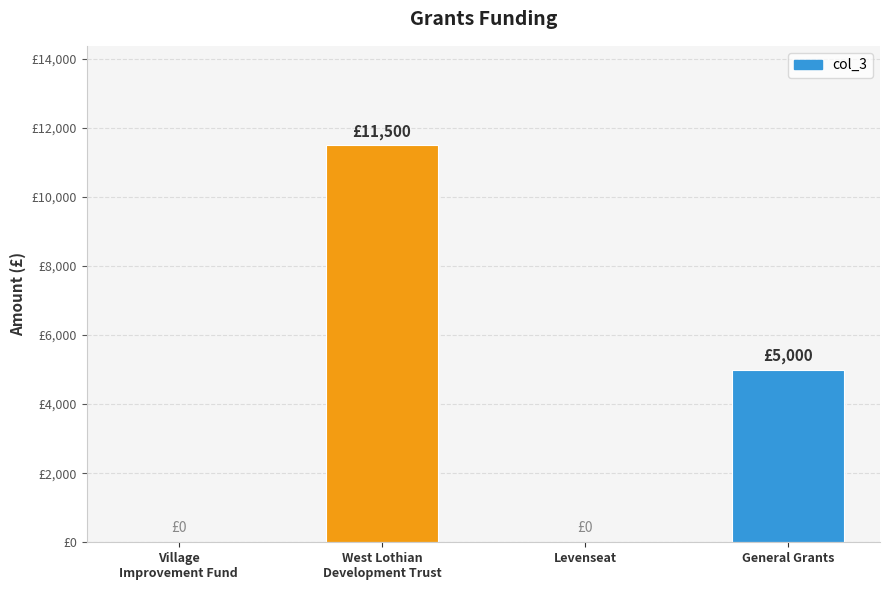

Which label corresponds to the smallest value in the chart?

Village
Improvement Fund